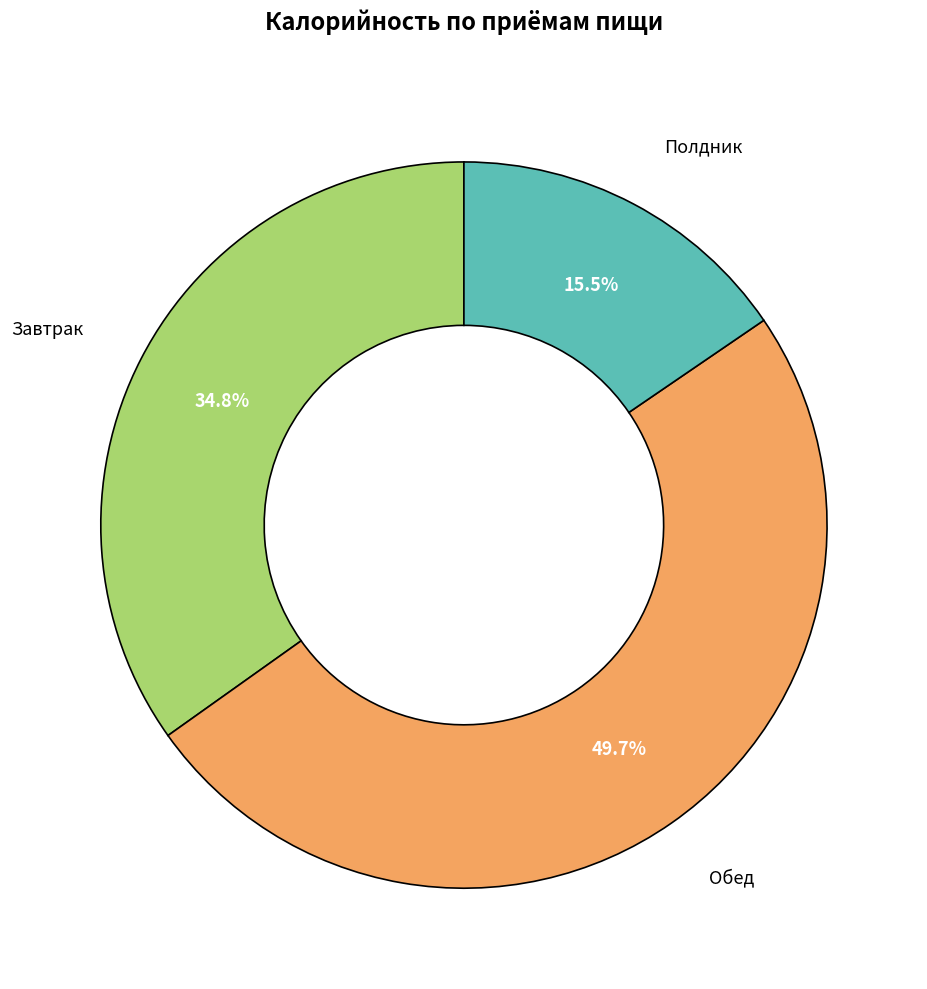

Is there any slice that represents more than half of the pie?

No